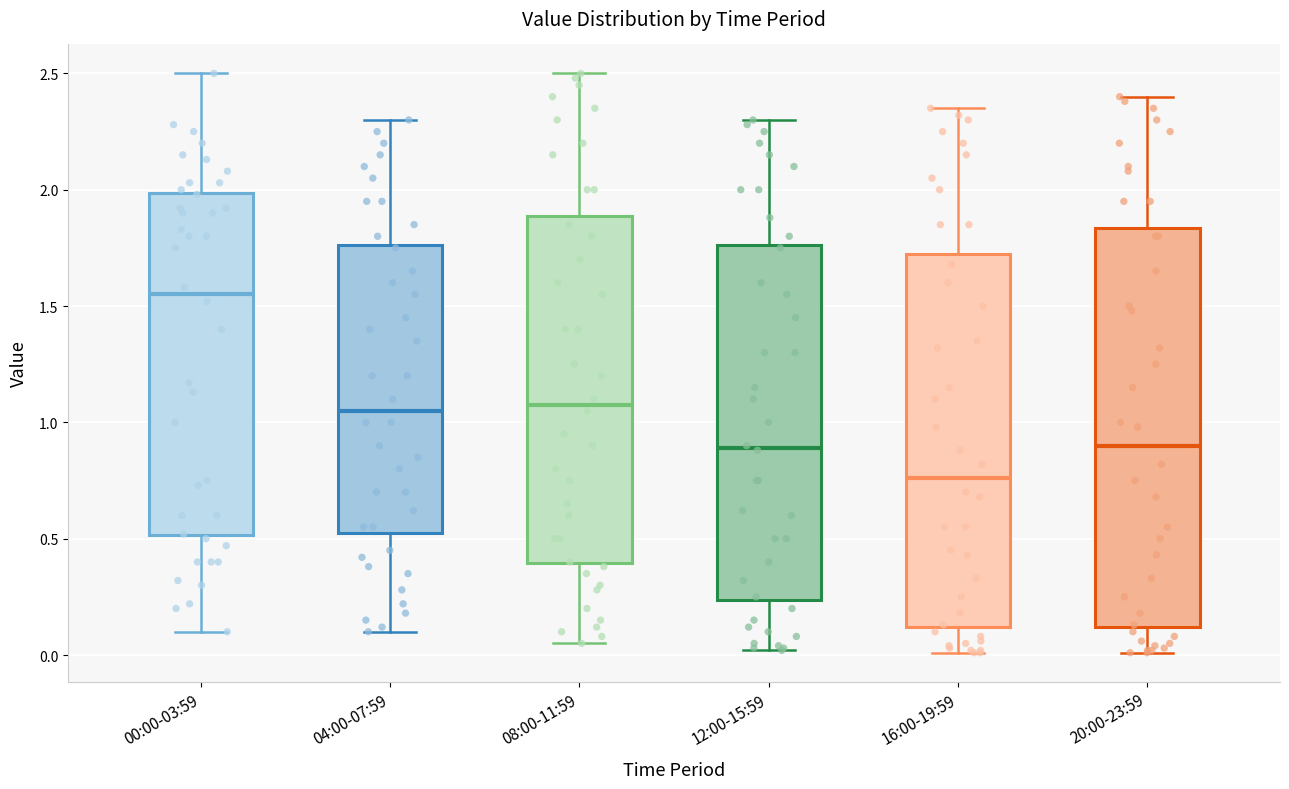

Reading left to right, read every box against the y-axis: the position of its median line, the range the box covers, and the ends of its whiskers. The values are not printed on the chart, so give them approximately, as read against the axis.

00:00-03:59: median 1.55, box 0.50 to 2.00, whiskers 0.10 to 2.50
04:00-07:59: median 1.05, box 0.55 to 1.75, whiskers 0.10 to 2.30
08:00-11:59: median 1.10, box 0.40 to 1.90, whiskers 0.05 to 2.50
12:00-15:59: median 0.90, box 0.25 to 1.75, whiskers 0.00 to 2.30
16:00-19:59: median 0.75, box 0.10 to 1.70, whiskers 0.00 to 2.35
20:00-23:59: median 0.90, box 0.10 to 1.85, whiskers 0.00 to 2.40